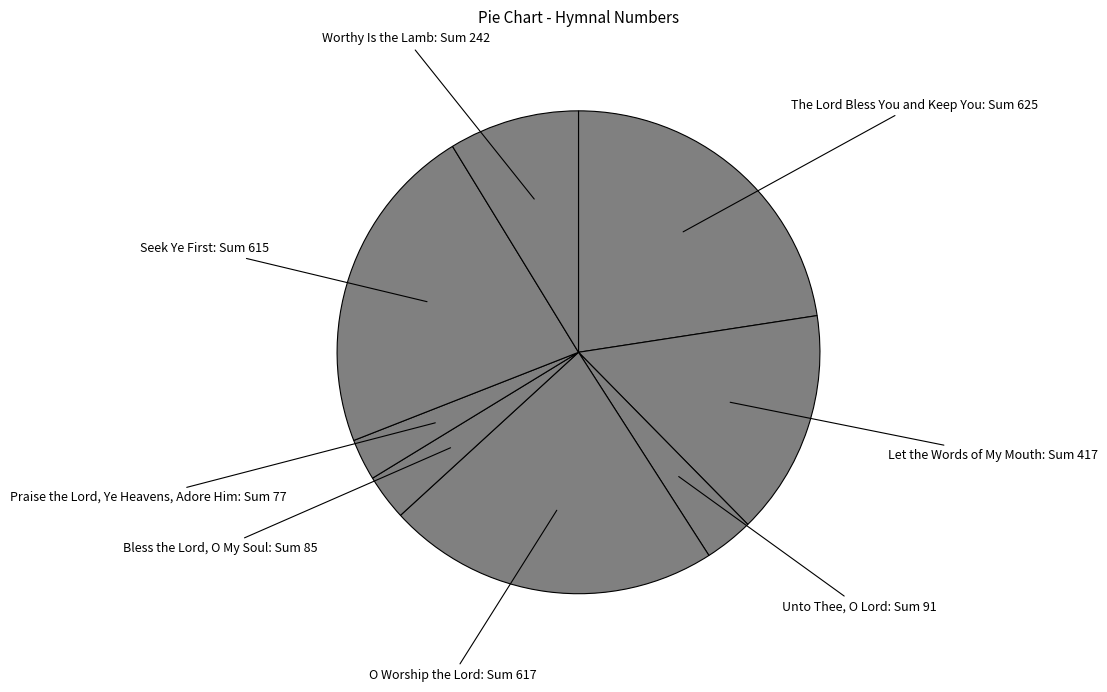

Do Worthy Is the Lamb: Sum 242 and Let the Words of My Mouth: Sum 417 together represent more than half of the pie?

No